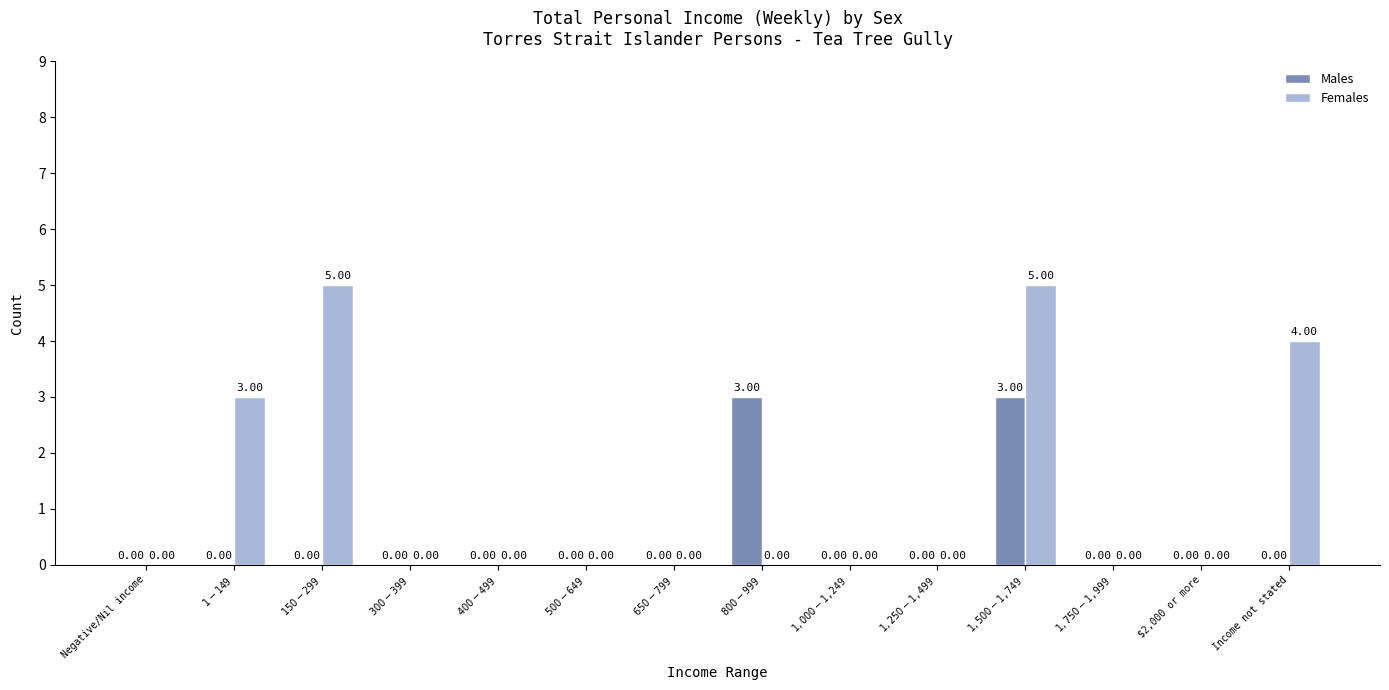

Is it true that Males equals 0 at $1,750-$1,999?

True